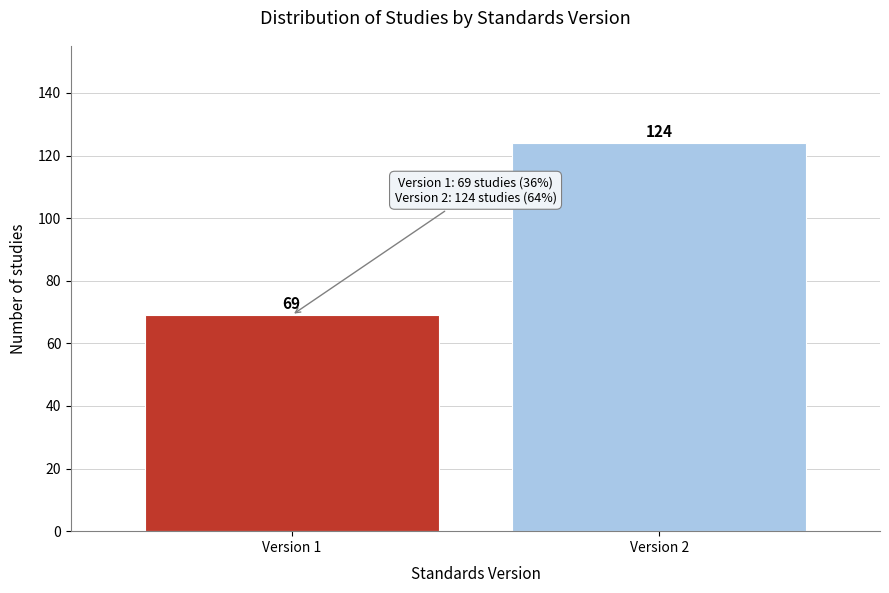

Reading left to right, extract all data points from this chart.

Version 1=69	Version 2=124